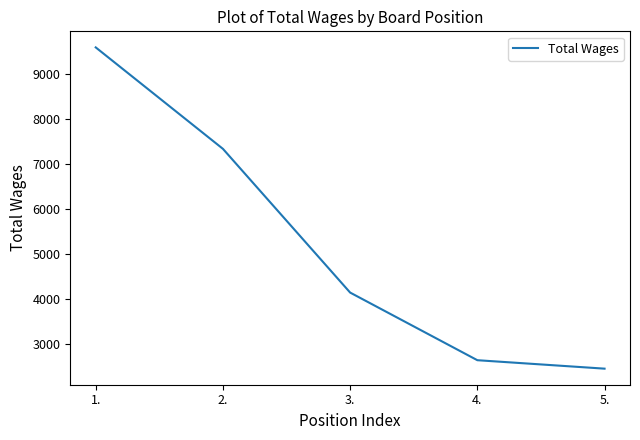

What position from the right is 1.?

5